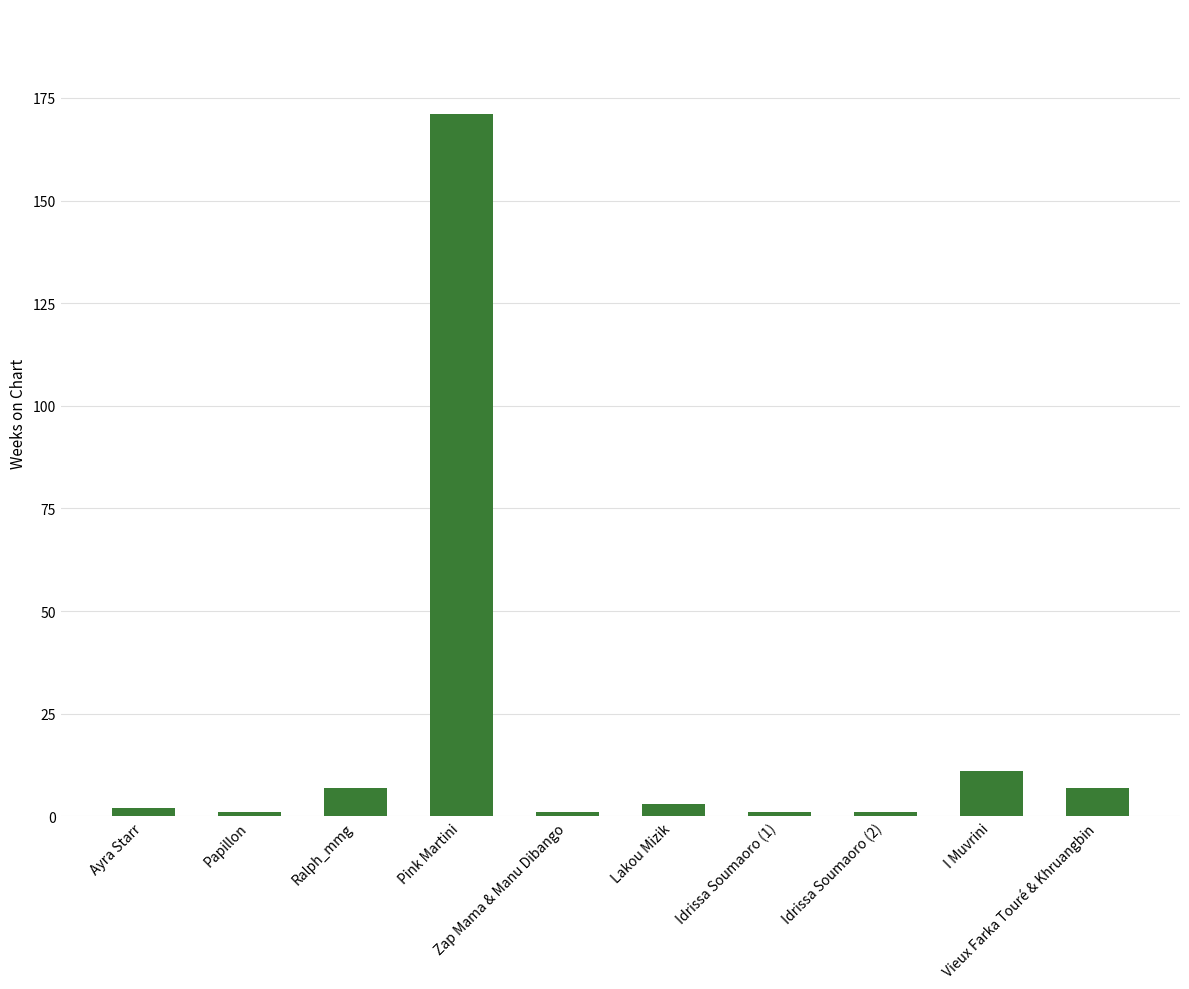

Reading left to right, transcribe all the data shown in this chart.

Ayra Starr=2	Papillon=1	Ralph_mmg=7	Pink Martini=171	Zap Mama & Manu Dibango=1	Lakou Mizik=3	Idrissa Soumaoro (1)=1	Idrissa Soumaoro (2)=1	I Muvrini=11	Vieux Farka Touré & Khruangbin=7